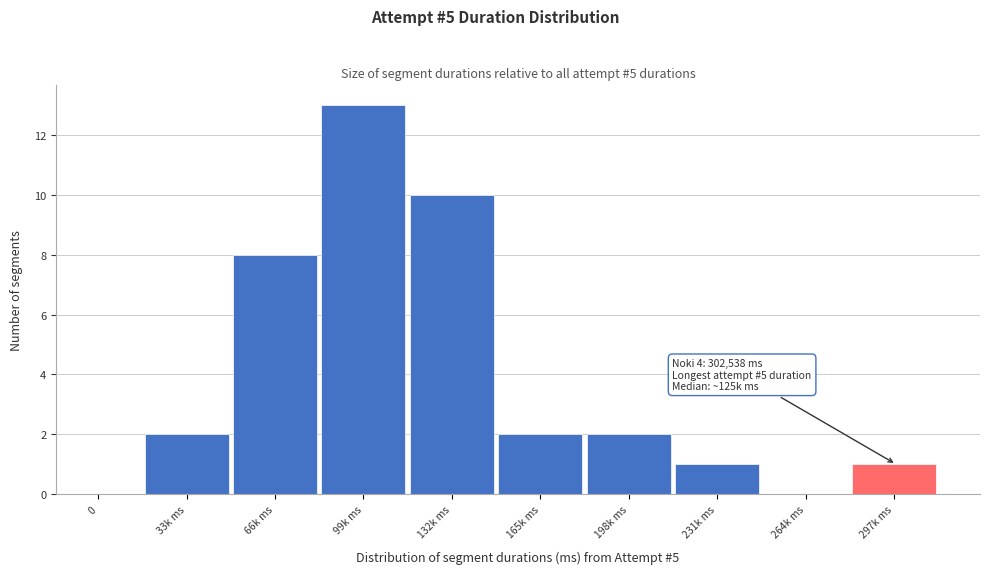

Reading left to right, transcribe all the data shown in this chart.

0=0	33k ms=2	66k ms=8	99k ms=13	132k ms=10	165k ms=2	198k ms=2	231k ms=1	264k ms=0	297k ms=1